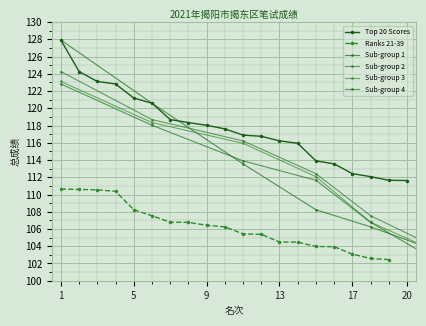

The Top 20 Scores series shows 176.0 at 9. True or false?

False